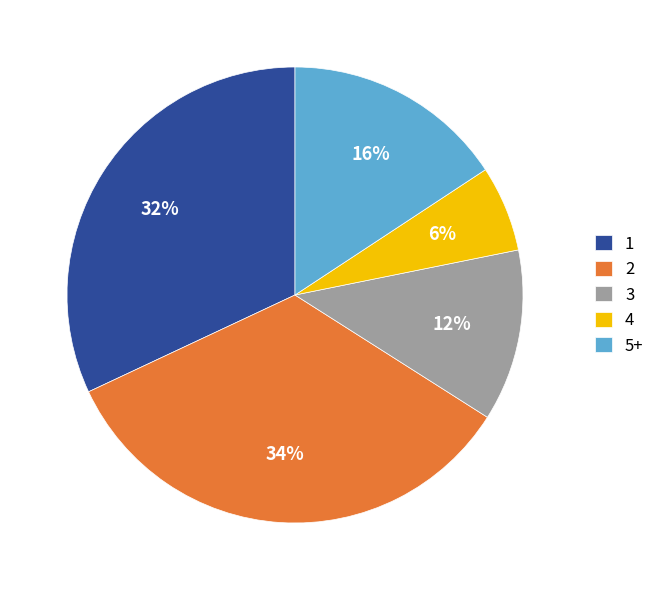

Which slice is the smallest?

4